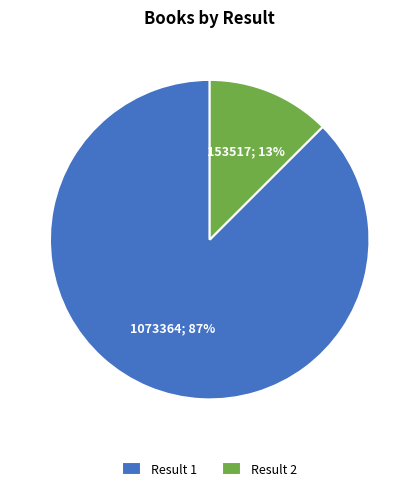

Does Result 2 represent more than half of the total?

No